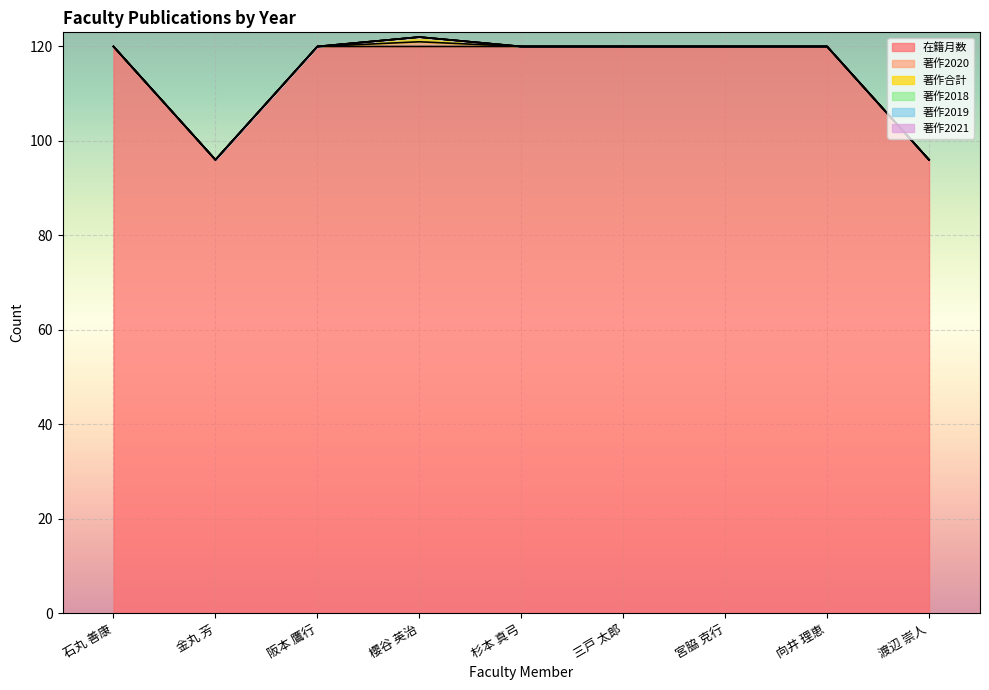

True or false: 著作2021 and 著作2018 cross at least once.

False